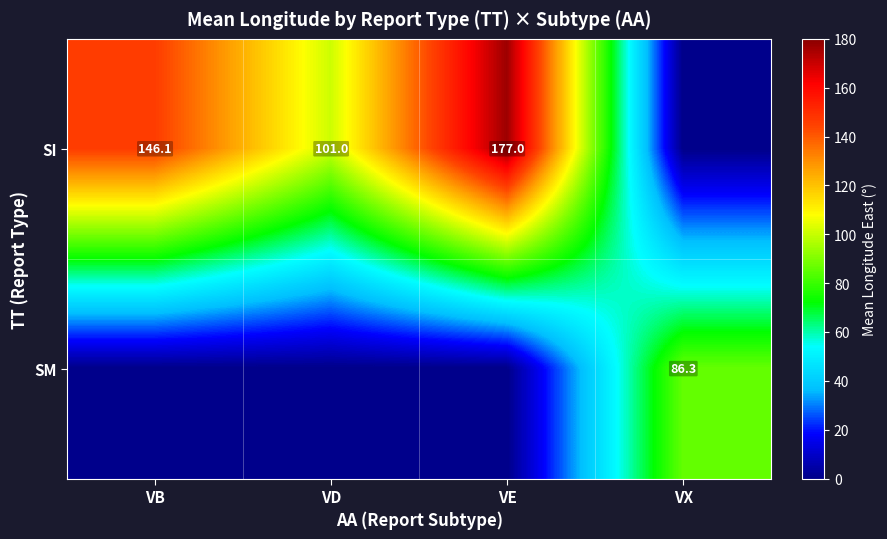

How many data points does each series have?

4